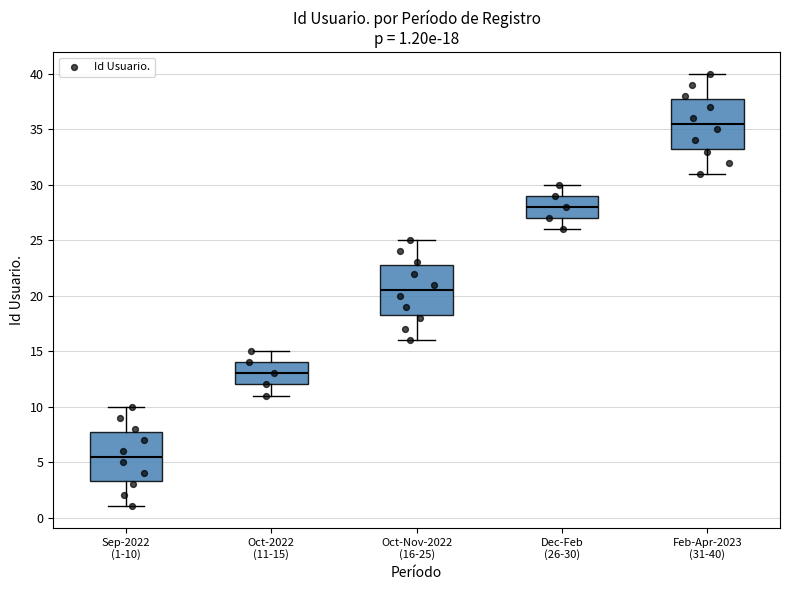

Which box's median line is the lowest?

Sep-2022 (1-10)